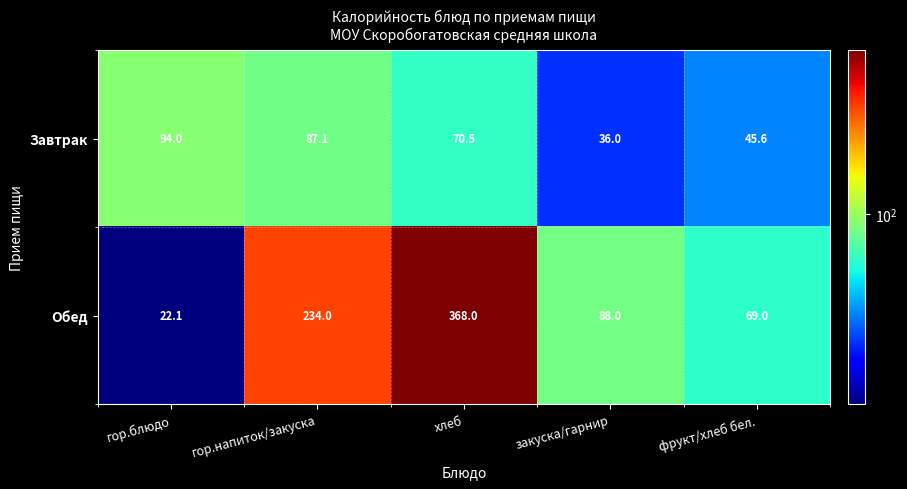

Rank the series at гор.блюдо from highest to lowest value.

Завтрак, Обед